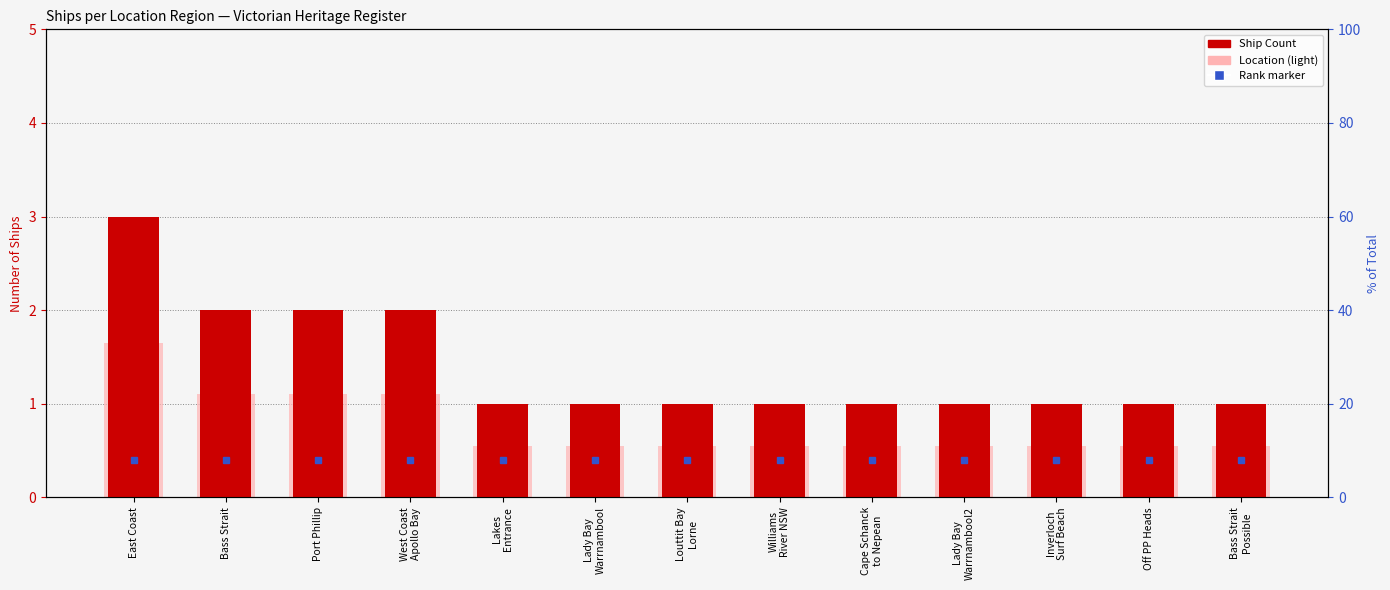

Which series has the widest spread of values?

Ship Count